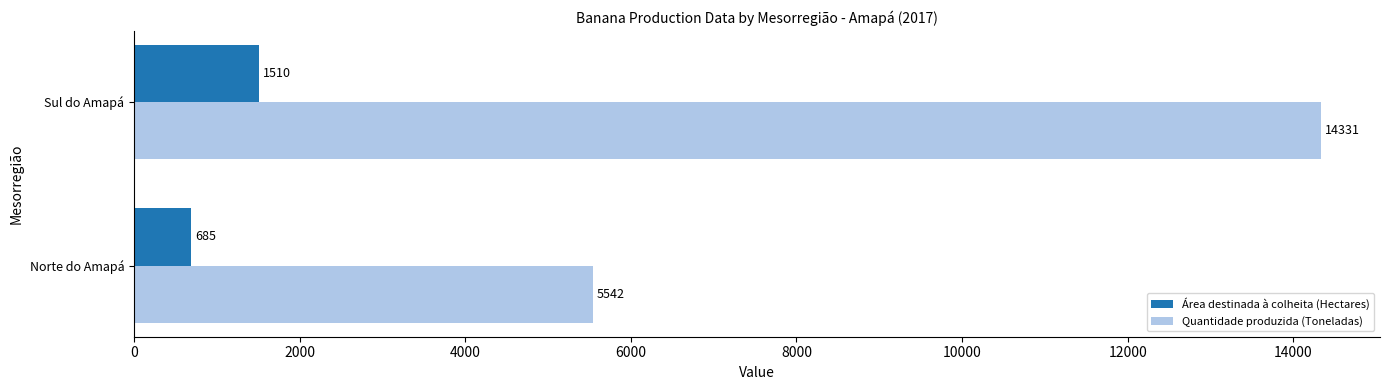

At which category is the sum across all series the highest?

Sul do Amapá